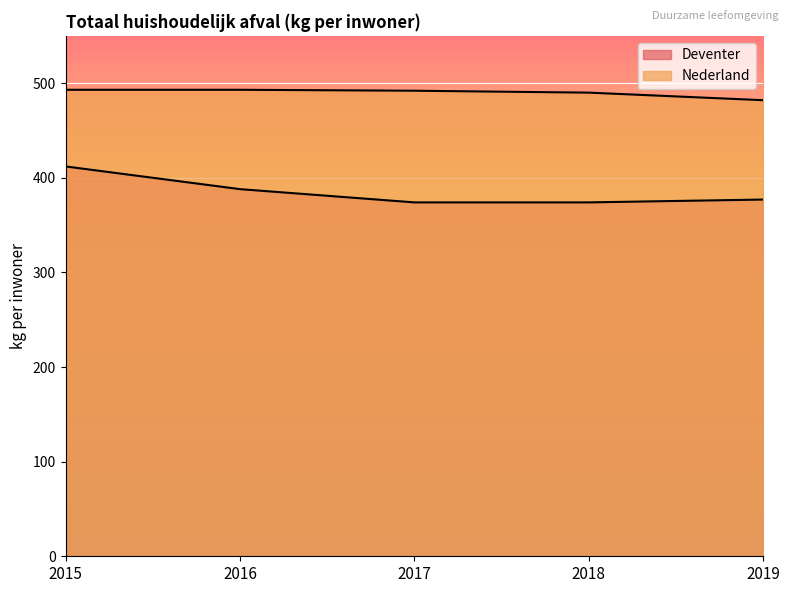

Rank the categories by Nederland value from highest to lowest.

2015, 2016, 2017, 2018, 2019